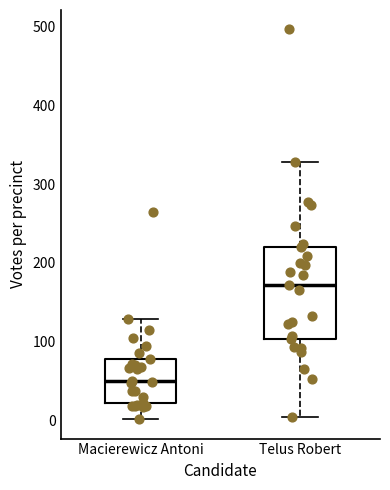

Where does the upper whisker of the box for Telus Robert end on the y-axis? The values are not printed on the chart, so give them approximately, as read against the axis.

330